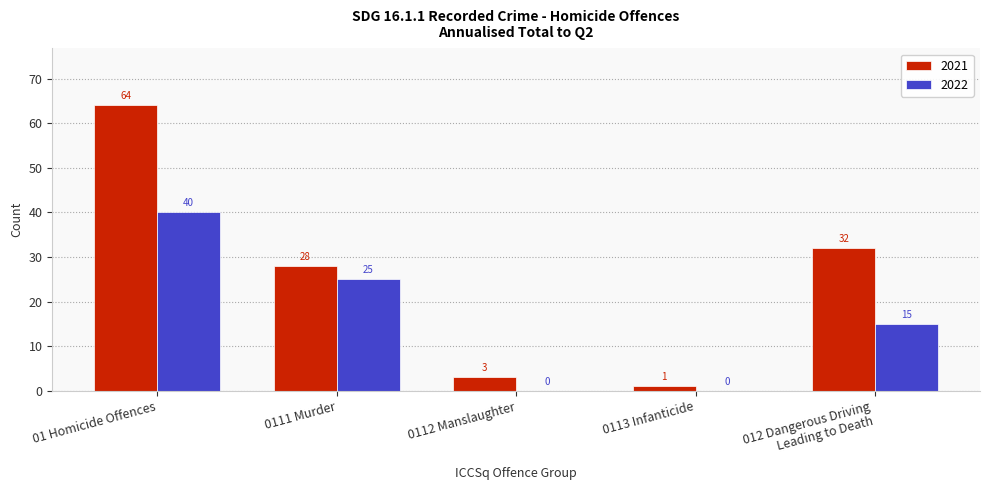

The 2022 series shows 15 at 0112 Manslaughter. True or false?

False